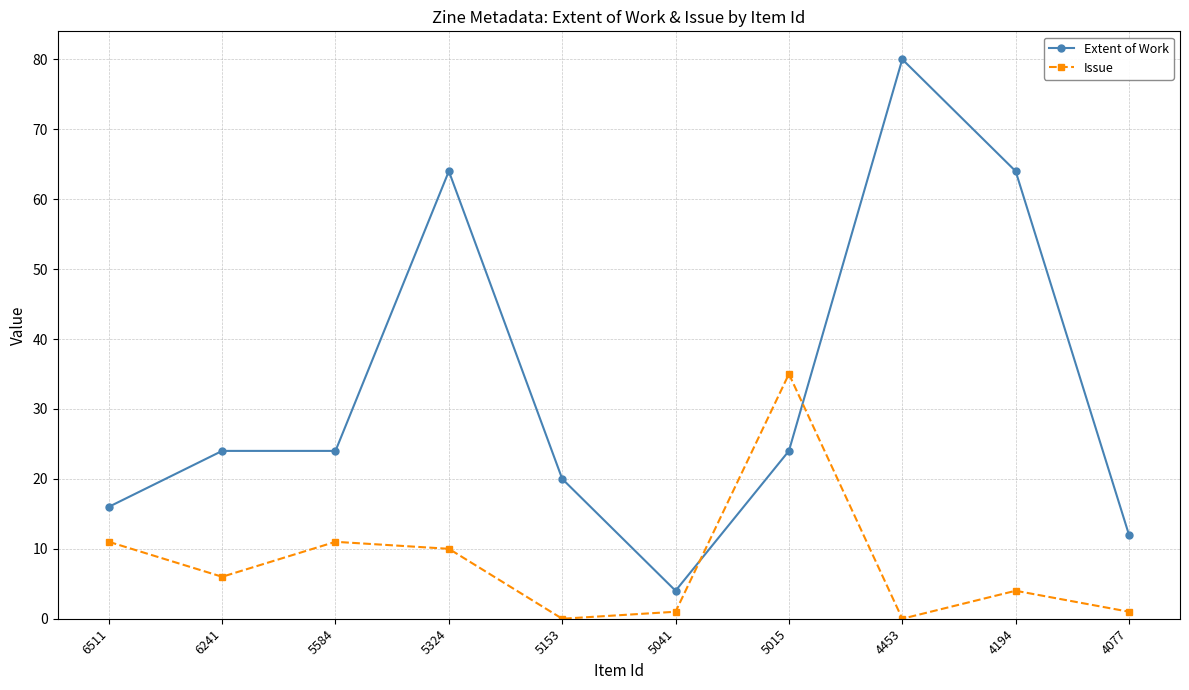

True or false: Issue has a value of 0 at 4453.

True